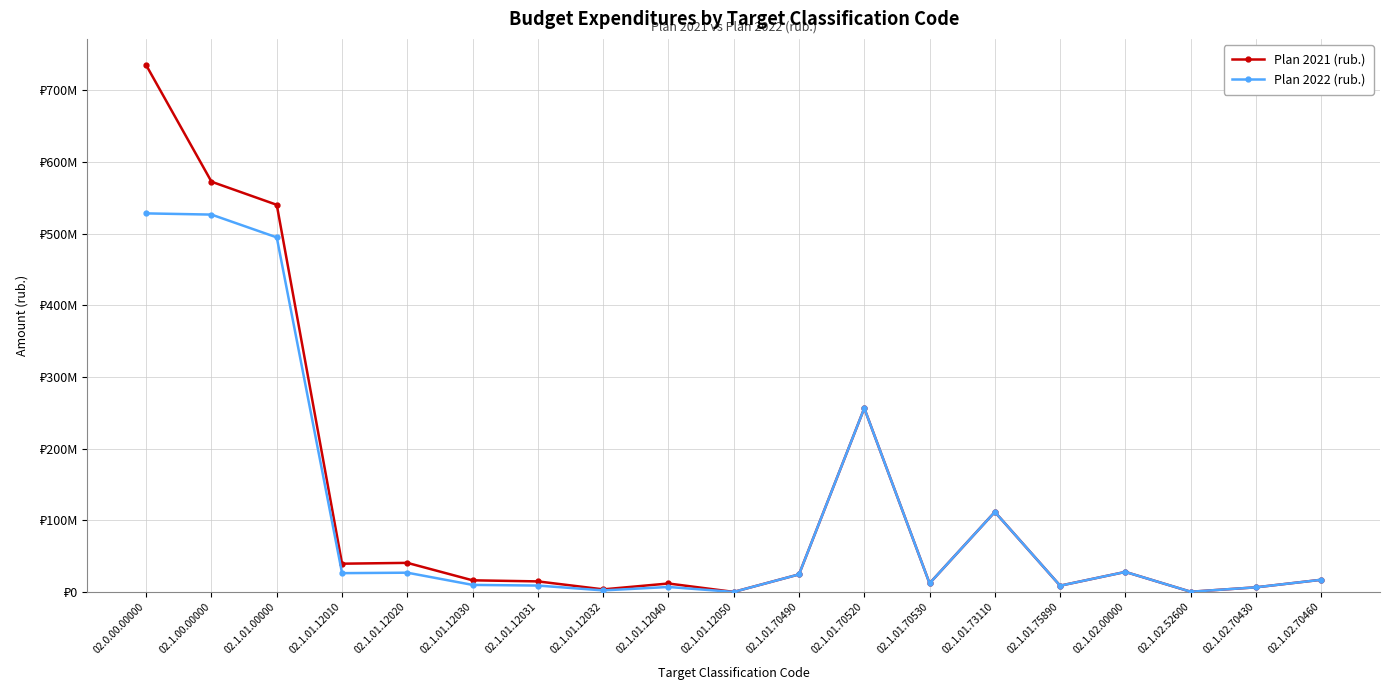

At which category is the sum across all series the highest?

02.0.00.00000